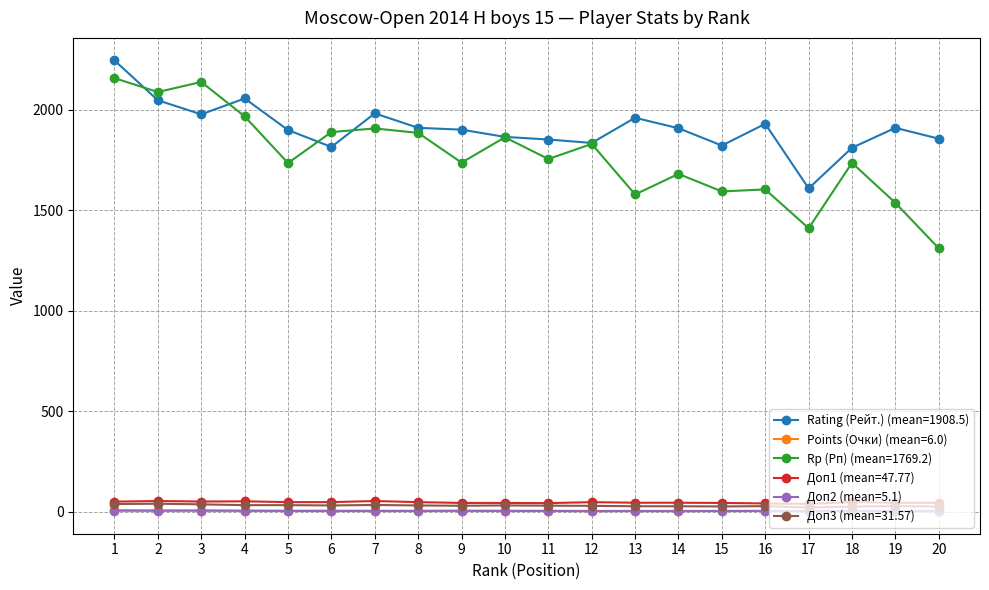

True or false: Доп2 (mean=5.1) and Rp (Рп) (mean=1769.2) cross at least once.

False